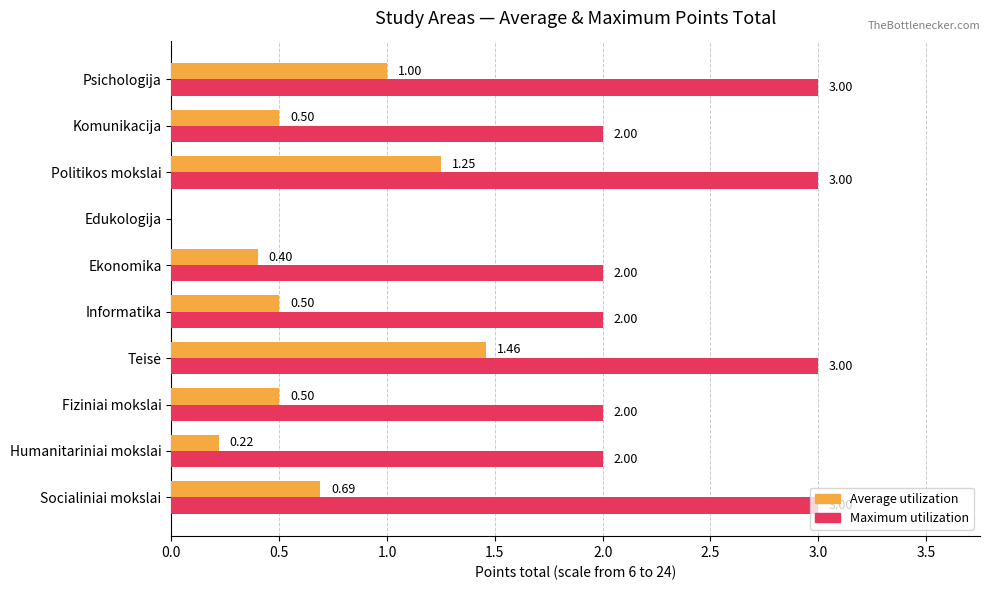

What is the total value across all series at Komunikacija?

2.5